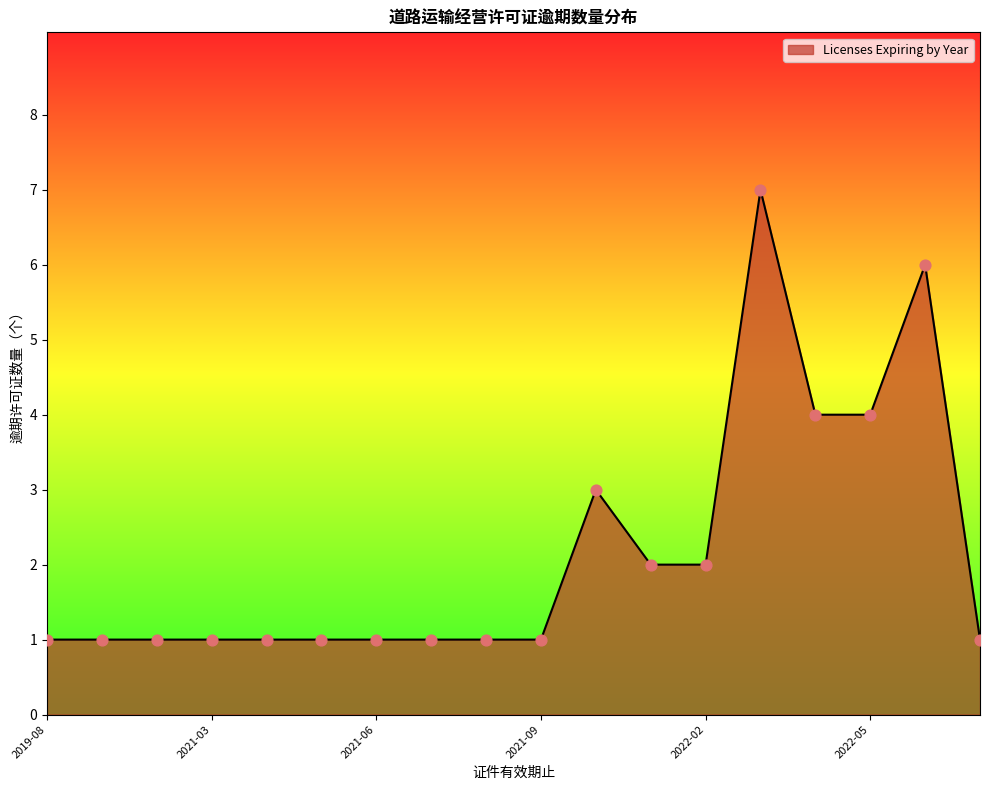

What is the greatest value displayed?

7